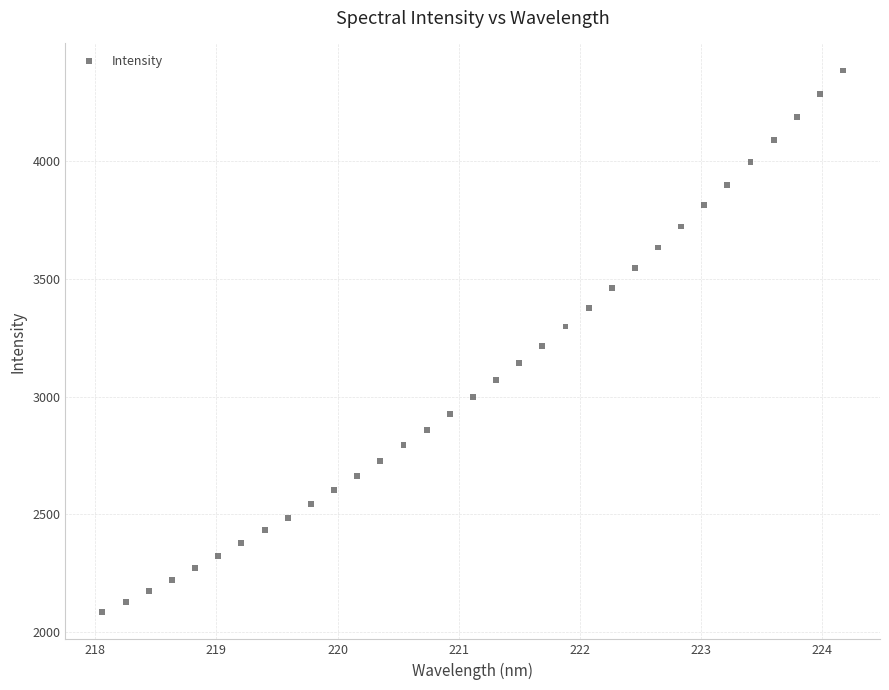

What is the range of X values (max minus min)?

6.1